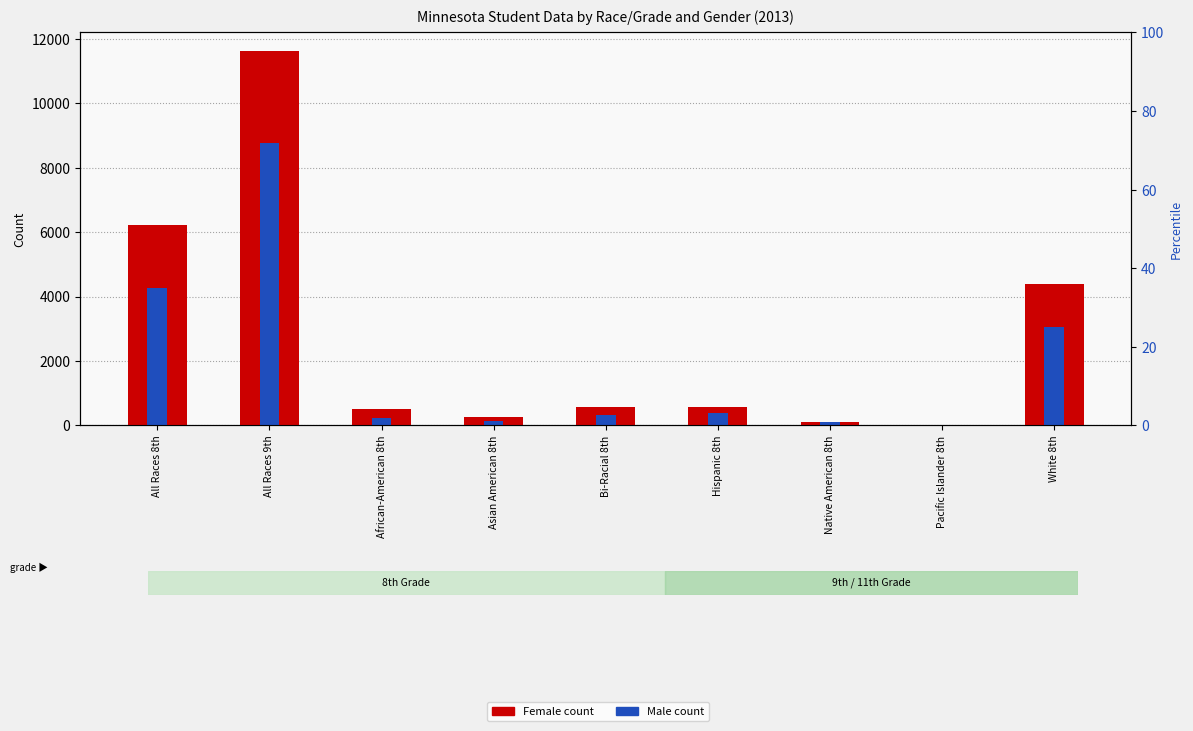

List the series in order of their overall mean, lowest first.

Male count, Female count